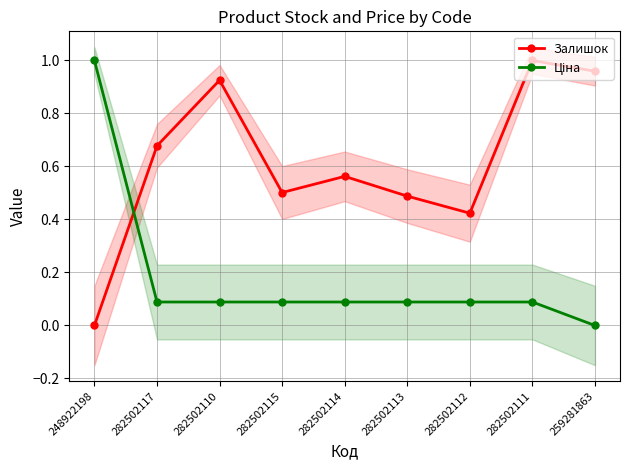

Reading right to left, transcribe all the data shown in this chart.

Залишок: 259281863=1.0	282502111=1.0	282502112=0.4	282502113=0.5	282502114=0.6	282502115=0.5	282502110=0.9	282502117=0.7	248922198=0.0
Ціна: 259281863=0.0	282502111=0.1	282502112=0.1	282502113=0.1	282502114=0.1	282502115=0.1	282502110=0.1	282502117=0.1	248922198=1.0